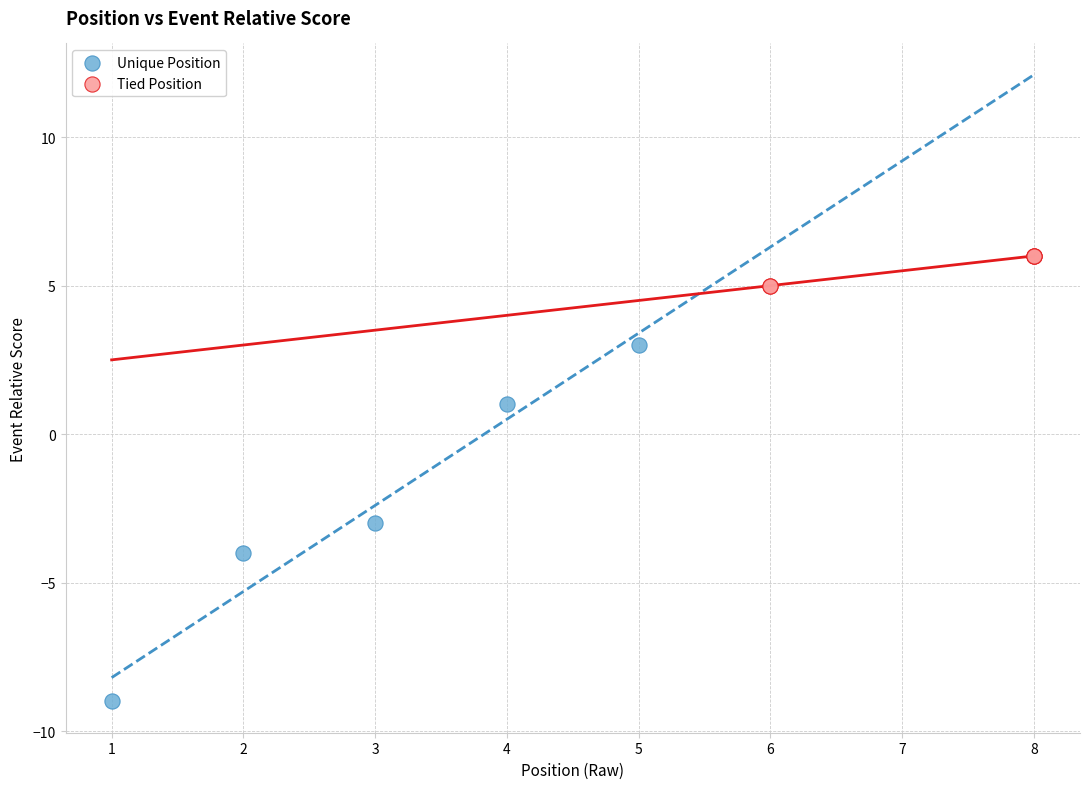

Which series reaches the minimum Y coordinate?

Unique Position